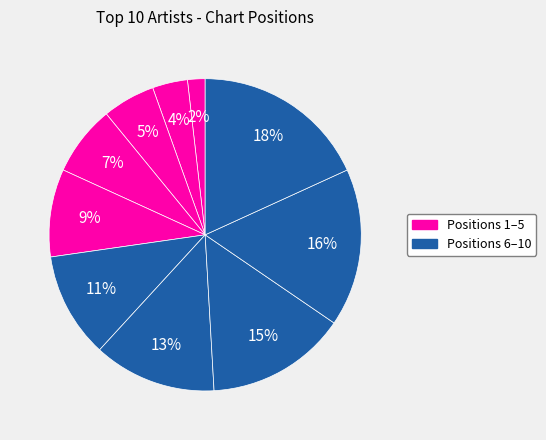

How many slices are in this pie chart?

10